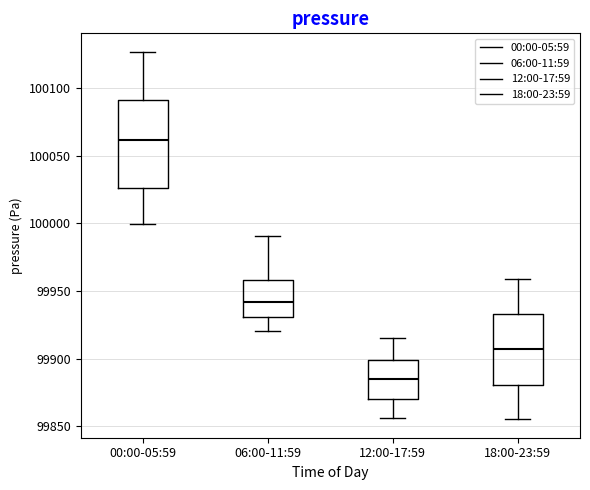

Where does the median line of the box for 00:00-05:59 sit on the y-axis? The values are not printed on the chart, so give them approximately, as read against the axis.

100060